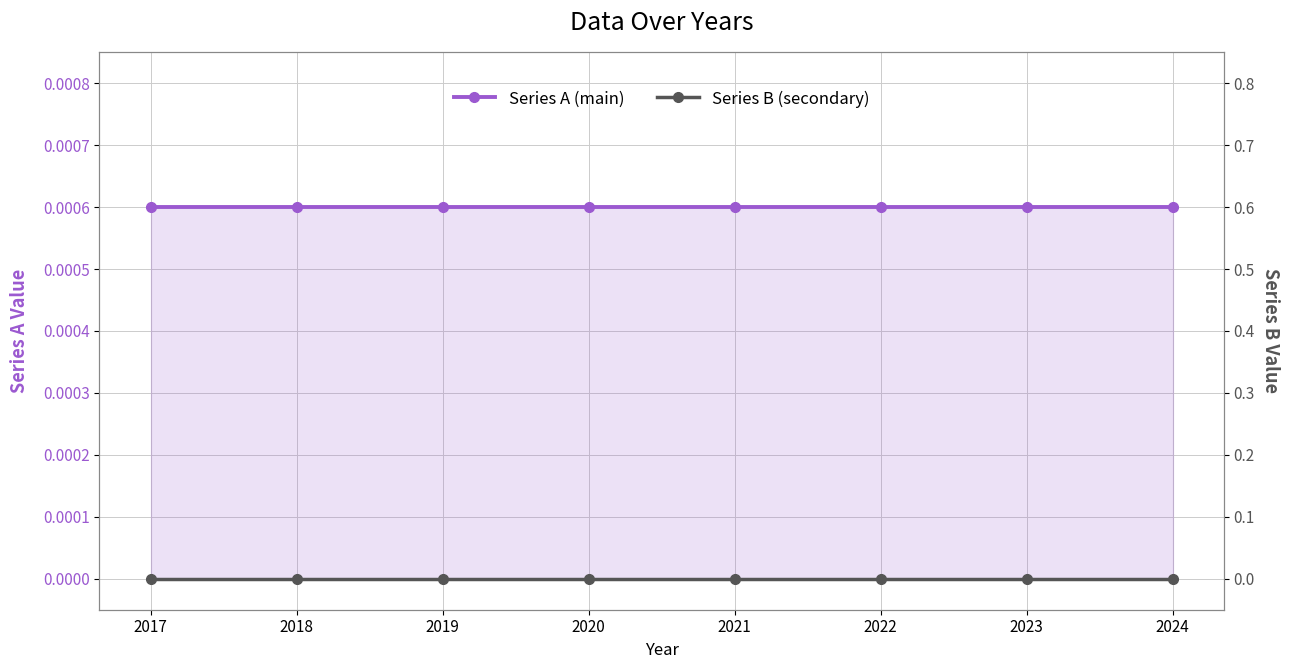

True or false: Series B (secondary) and Series A (main) intersect in this chart.

False